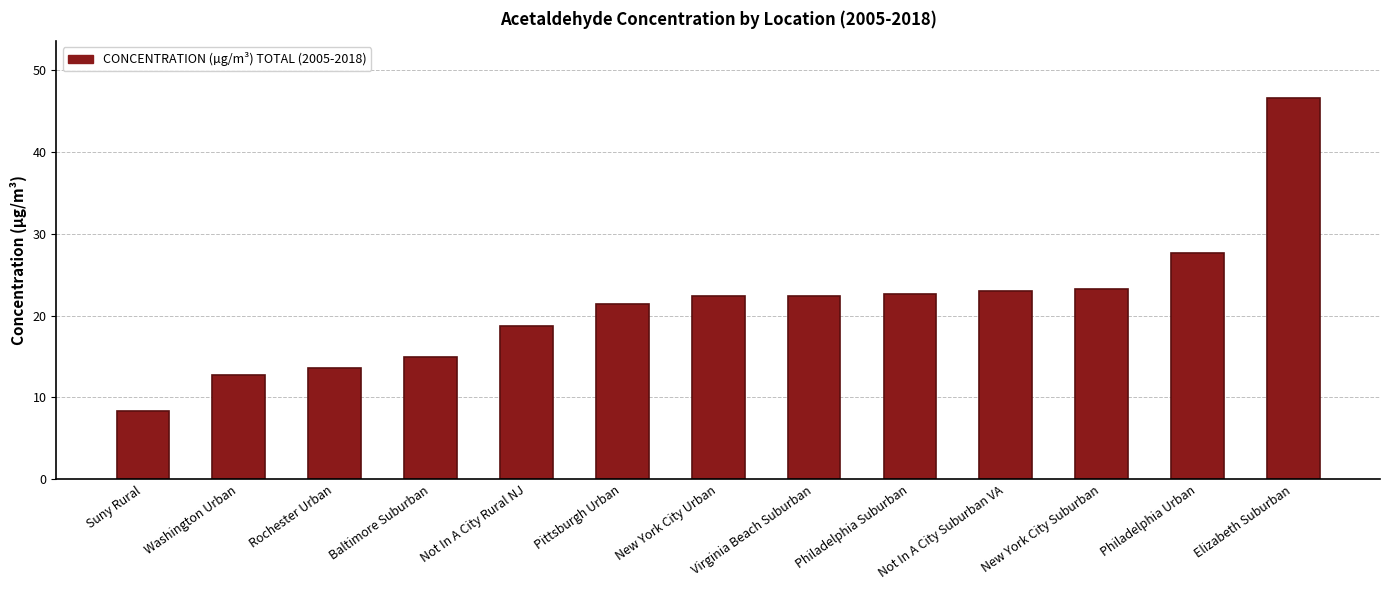

Which category has the highest value across all series?

Elizabeth Suburban